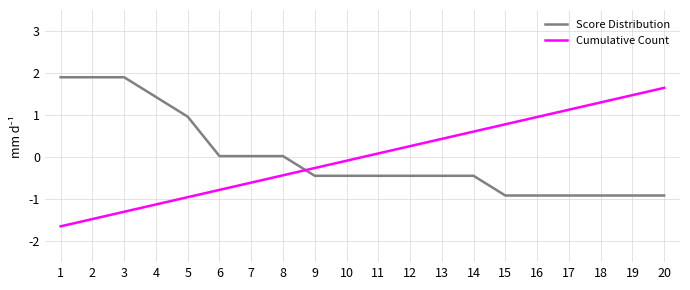

Where does the Cumulative Count series first go above 0?

11